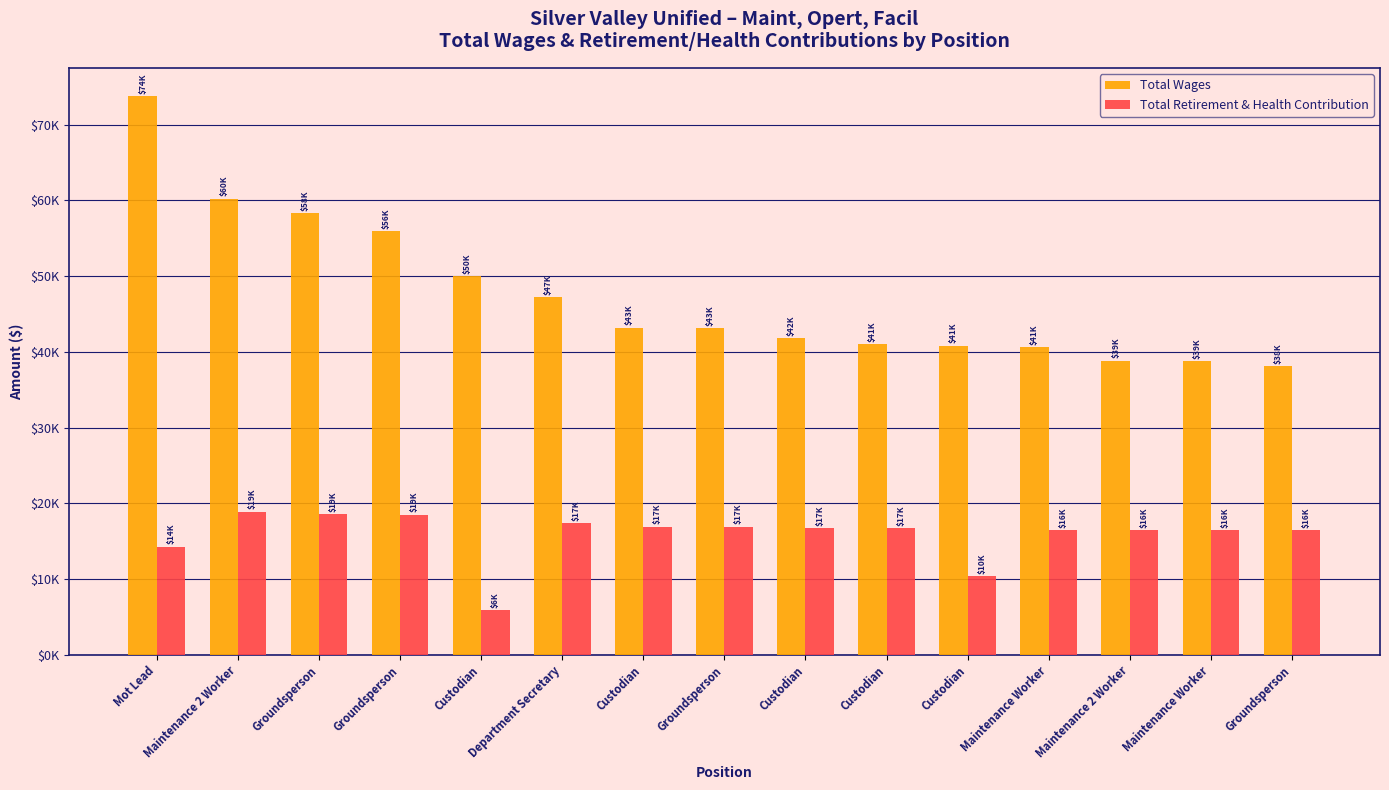

What are all the series names shown in the legend?

Total Wages, Total Retirement & Health Contribution